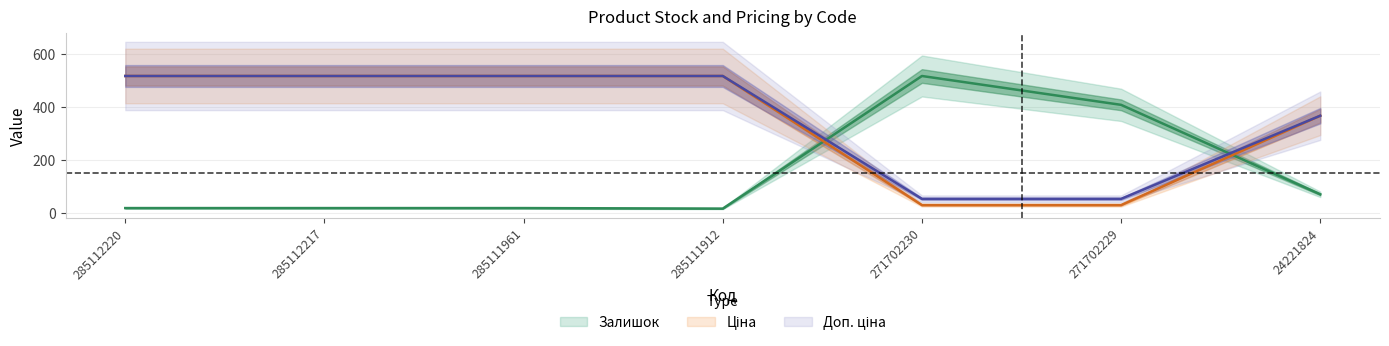

What is the difference between the second highest and second lowest values in the Залишок series?

390.0